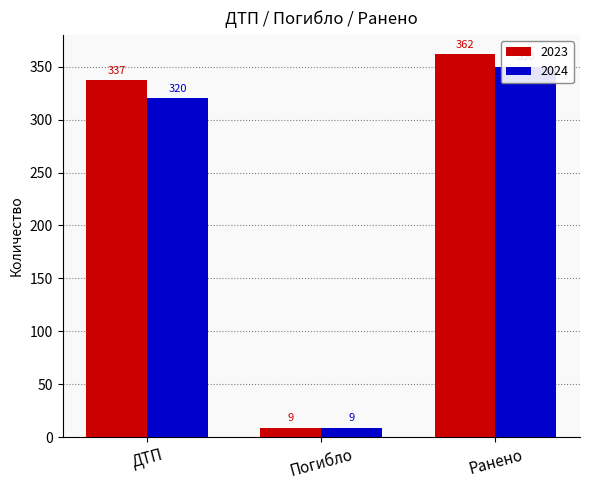

What is the value of the 2023 bar at the 2nd from the left?

9